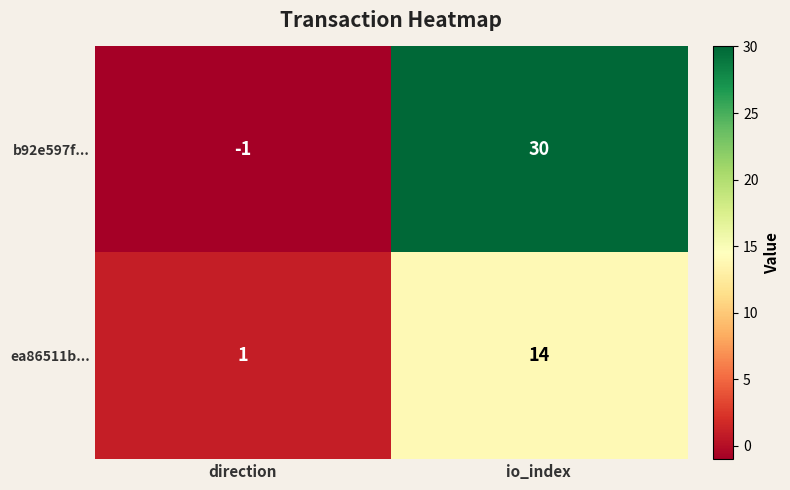

What is the difference between the maximum and minimum values in the ea86511b... series?

13